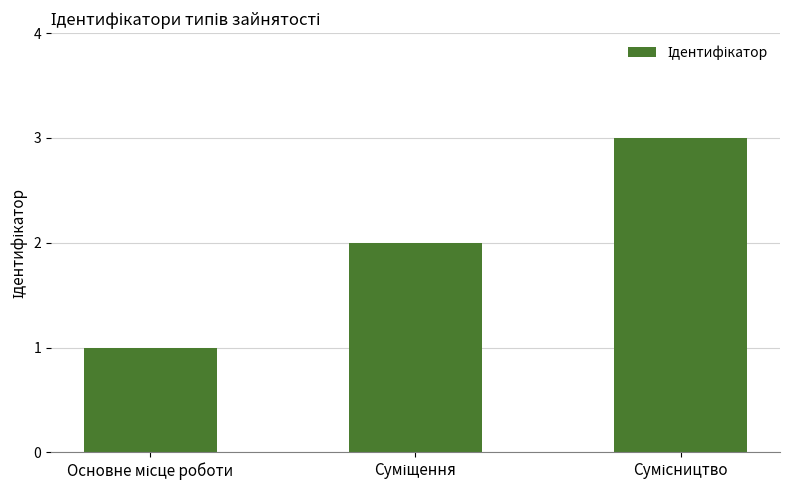

Reading right to left, what are all the values shown in this chart?

3	2	1